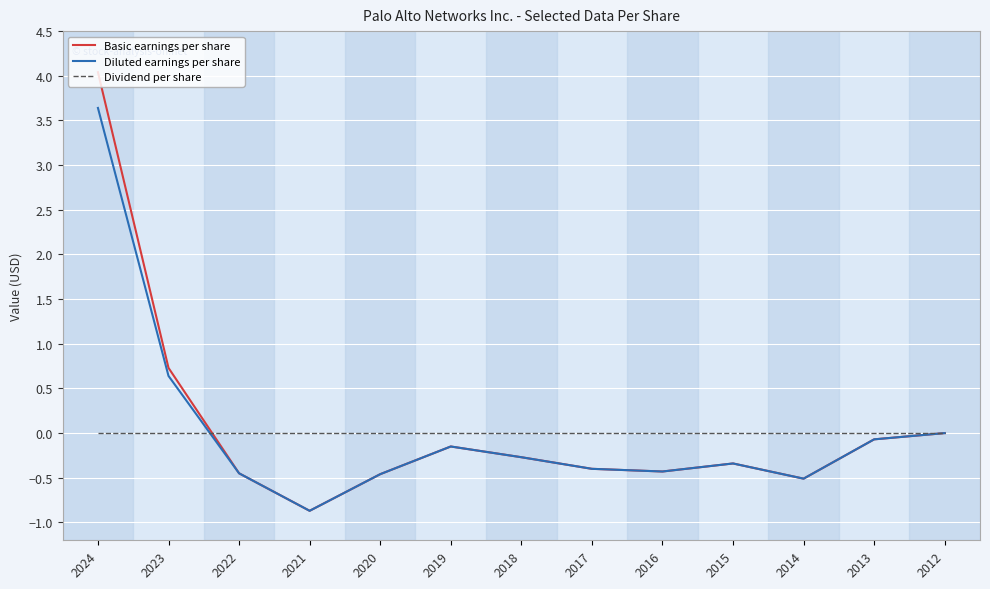

True or false: Diluted earnings per share has more than 2 points higher than both neighbors.

False